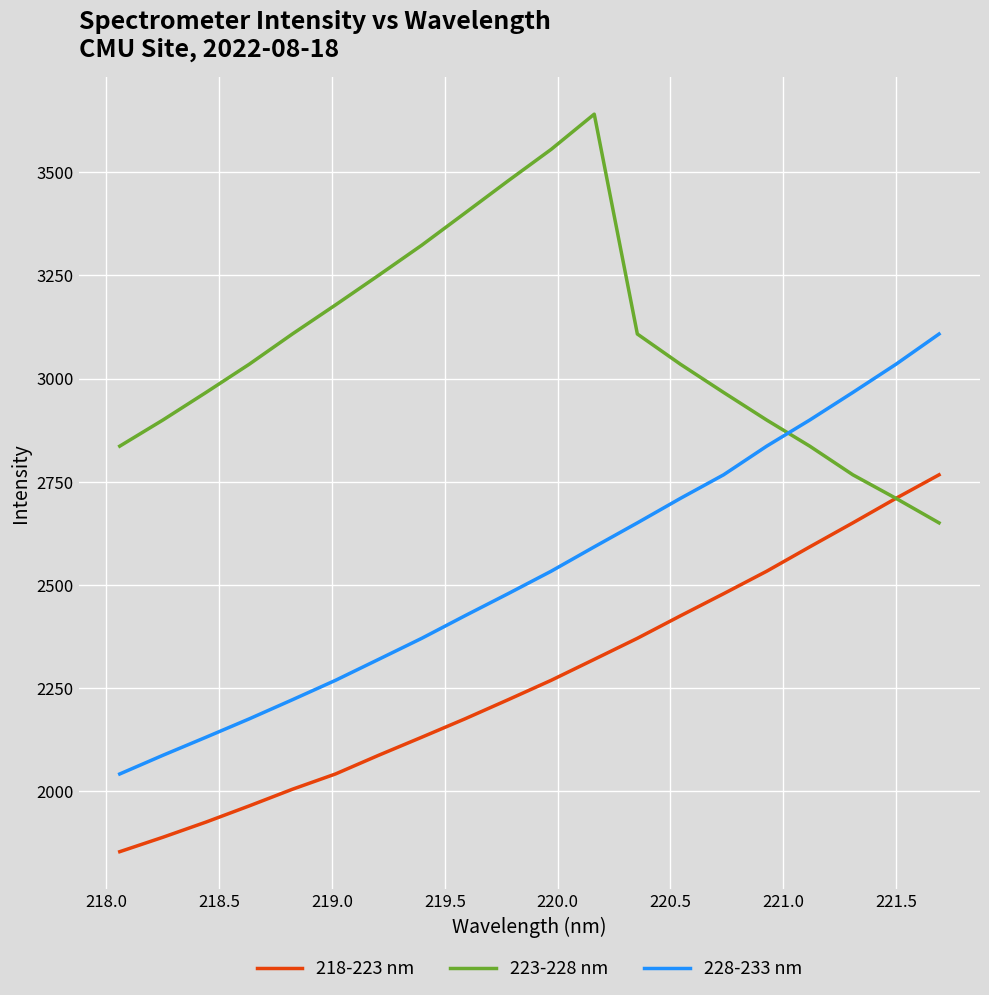

What is the greatest value displayed?

3640.5